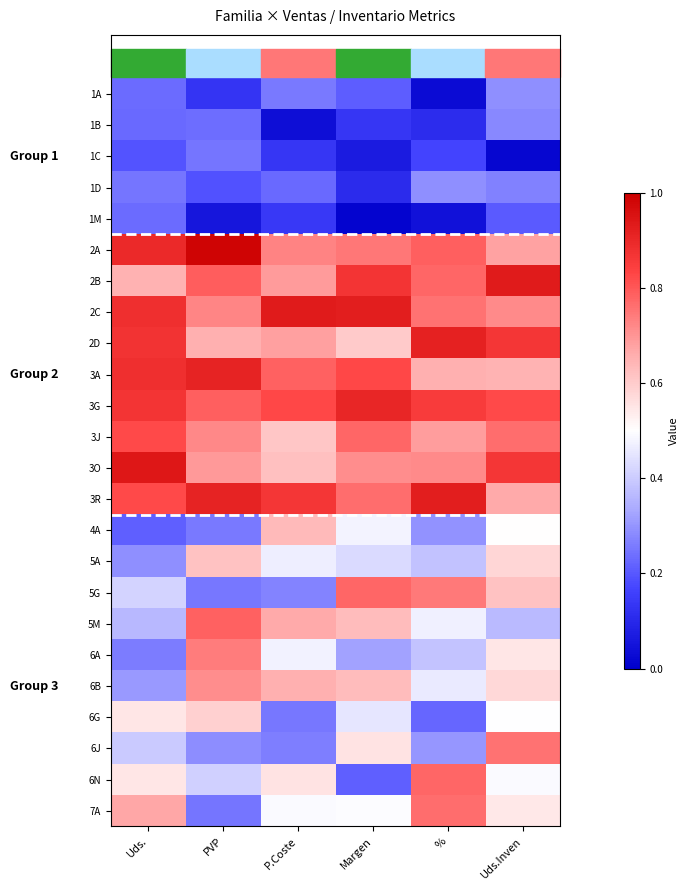

Reading left to right, list all the values displayed in this chart.

1A: Uds.=0.2	PVP=0.1	P.Coste=0.3	Margen=0.2	%=0.0	Uds.Inven=0.3
1B: Uds.=0.2	PVP=0.2	P.Coste=0.0	Margen=0.1	%=0.1	Uds.Inven=0.3
1C: Uds.=0.2	PVP=0.2	P.Coste=0.1	Margen=0.1	%=0.2	Uds.Inven=0.0
1D: Uds.=0.2	PVP=0.2	P.Coste=0.2	Margen=0.1	%=0.3	Uds.Inven=0.3
1M: Uds.=0.2	PVP=0.1	P.Coste=0.1	Margen=0.0	%=0.0	Uds.Inven=0.2
2A: Uds.=0.9	PVP=1.0	P.Coste=0.7	Margen=0.7	%=0.8	Uds.Inven=0.7
2B: Uds.=0.7	PVP=0.8	P.Coste=0.7	Margen=0.9	%=0.8	Uds.Inven=0.9
2C: Uds.=0.9	PVP=0.7	P.Coste=0.9	Margen=0.9	%=0.8	Uds.Inven=0.7
2D: Uds.=0.9	PVP=0.7	P.Coste=0.7	Margen=0.6	%=0.9	Uds.Inven=0.9
3A: Uds.=0.9	PVP=0.9	P.Coste=0.8	Margen=0.8	%=0.7	Uds.Inven=0.6
3G: Uds.=0.9	PVP=0.8	P.Coste=0.8	Margen=0.9	%=0.9	Uds.Inven=0.8
3J: Uds.=0.8	PVP=0.7	P.Coste=0.6	Margen=0.8	%=0.7	Uds.Inven=0.8
3O: Uds.=0.9	PVP=0.7	P.Coste=0.6	Margen=0.7	%=0.7	Uds.Inven=0.9
3R: Uds.=0.8	PVP=0.9	P.Coste=0.9	Margen=0.8	%=0.9	Uds.Inven=0.7
4A: Uds.=0.2	PVP=0.3	P.Coste=0.6	Margen=0.5	%=0.3	Uds.Inven=0.5
5A: Uds.=0.3	PVP=0.6	P.Coste=0.5	Margen=0.4	%=0.4	Uds.Inven=0.6
5G: Uds.=0.4	PVP=0.3	P.Coste=0.3	Margen=0.8	%=0.7	Uds.Inven=0.6
5M: Uds.=0.4	PVP=0.8	P.Coste=0.7	Margen=0.6	%=0.5	Uds.Inven=0.4
6A: Uds.=0.3	PVP=0.7	P.Coste=0.5	Margen=0.3	%=0.4	Uds.Inven=0.5
6B: Uds.=0.3	PVP=0.7	P.Coste=0.7	Margen=0.6	%=0.5	Uds.Inven=0.6
6G: Uds.=0.6	PVP=0.6	P.Coste=0.3	Margen=0.4	%=0.2	Uds.Inven=0.5
6J: Uds.=0.4	PVP=0.3	P.Coste=0.3	Margen=0.6	%=0.3	Uds.Inven=0.8
6N: Uds.=0.5	PVP=0.4	P.Coste=0.6	Margen=0.2	%=0.8	Uds.Inven=0.5
7A: Uds.=0.7	PVP=0.2	P.Coste=0.5	Margen=0.5	%=0.8	Uds.Inven=0.5